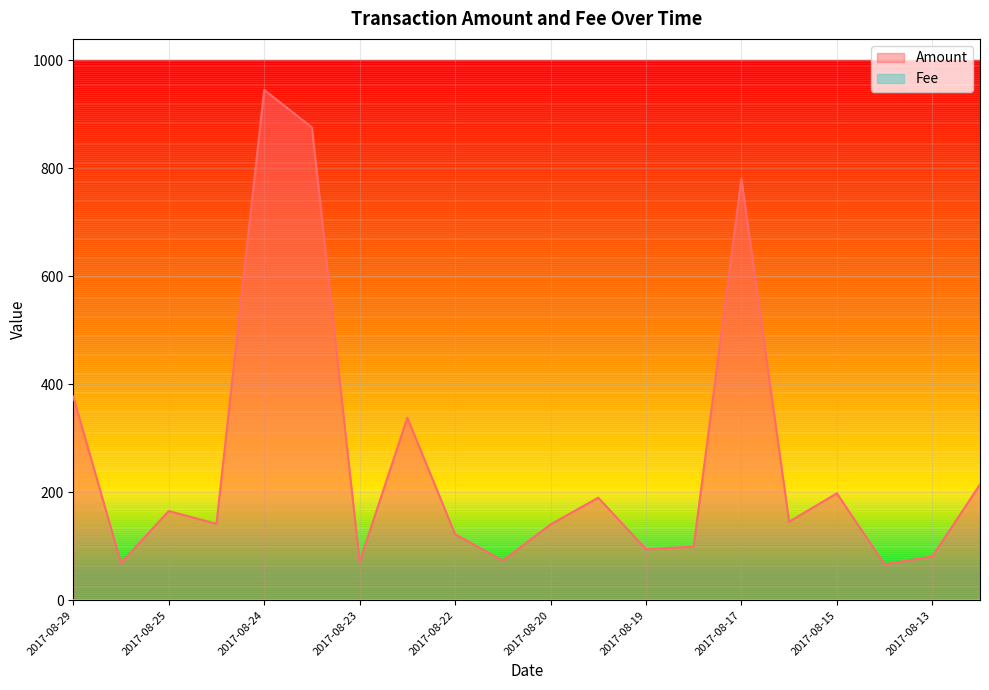

What is the greatest value displayed?

945.0